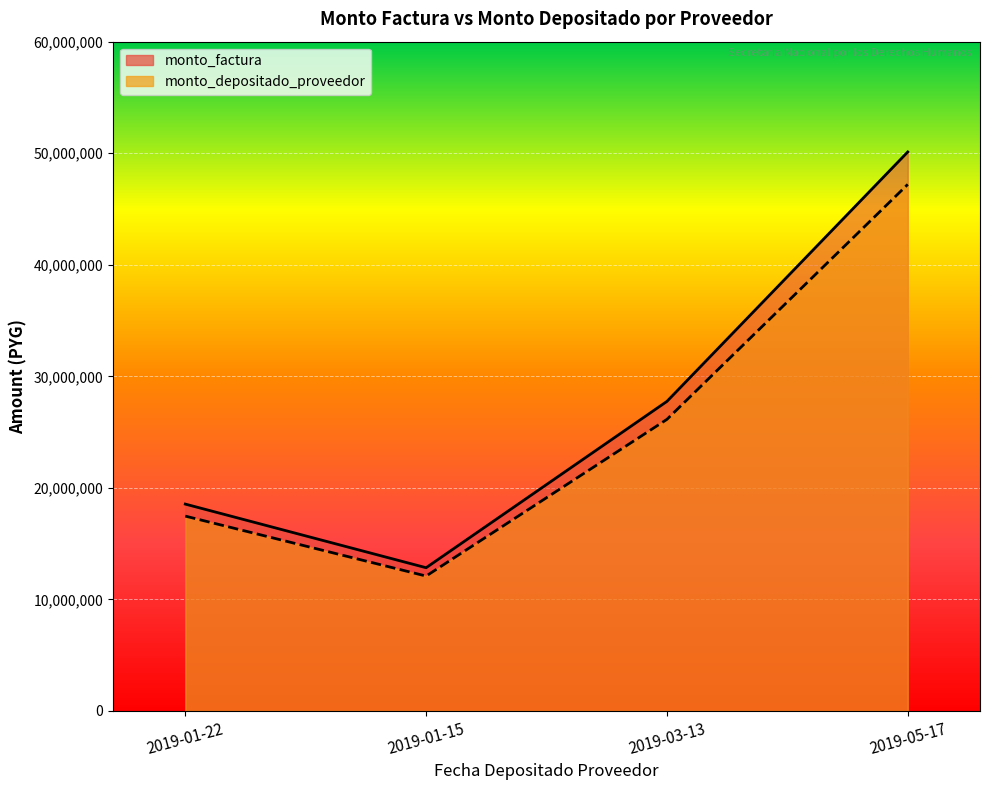

What is the spread (max minus min) of values at 2019-05-17?

2910257